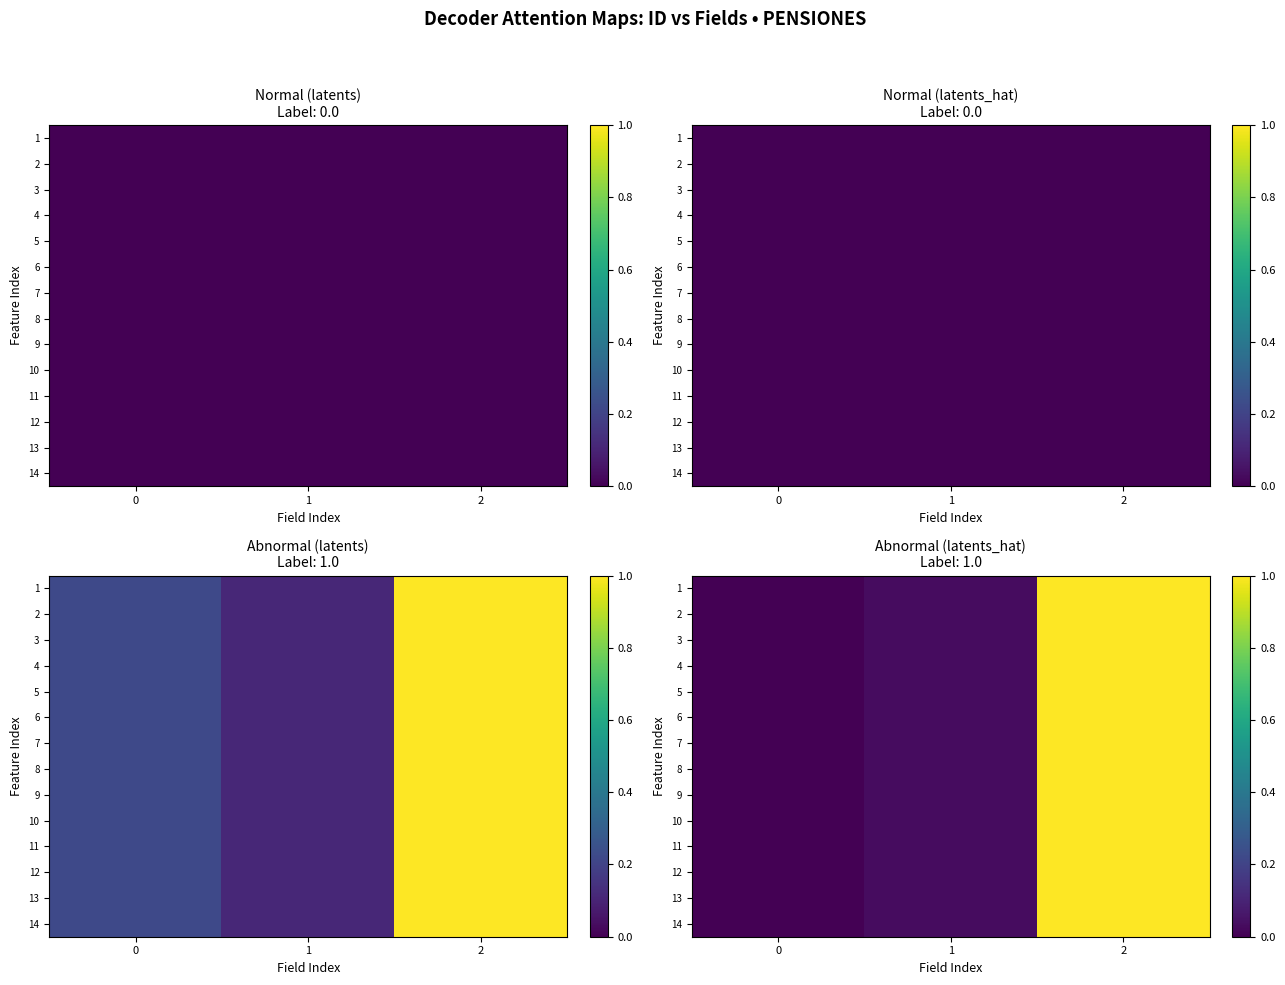

At which category is the sum across all series the highest?

2